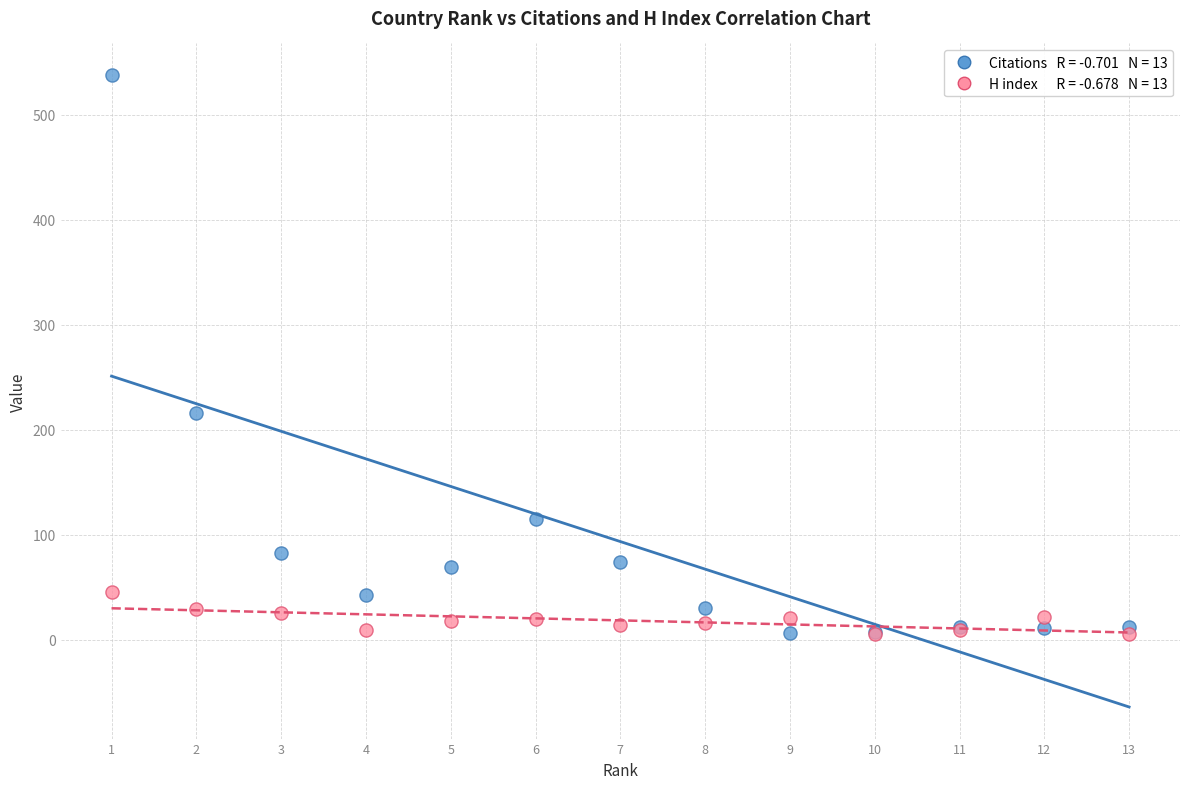

Across all series, what Y value is closest to 272?

216